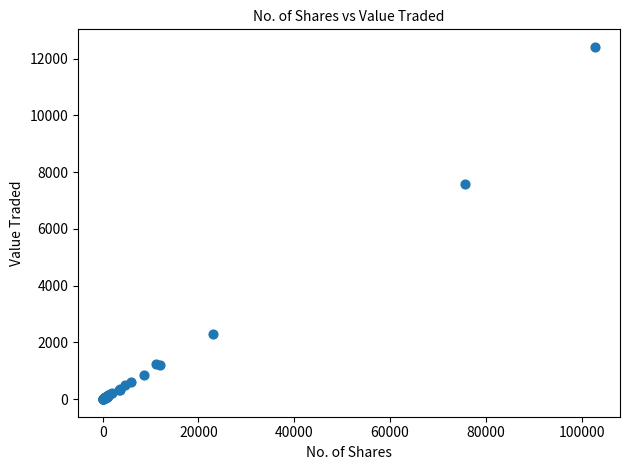

What Y value in the scatter plot is closest to 6206?

7575